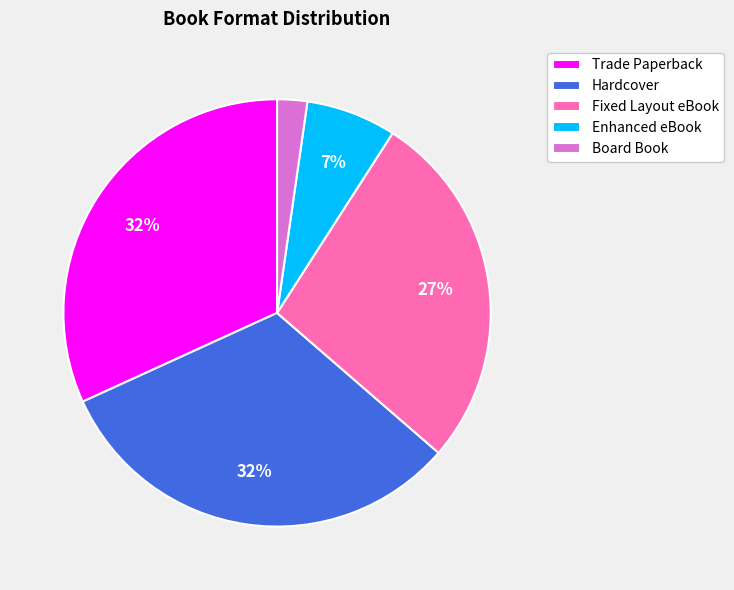

What is the smallest slice in the pie chart?

Board Book